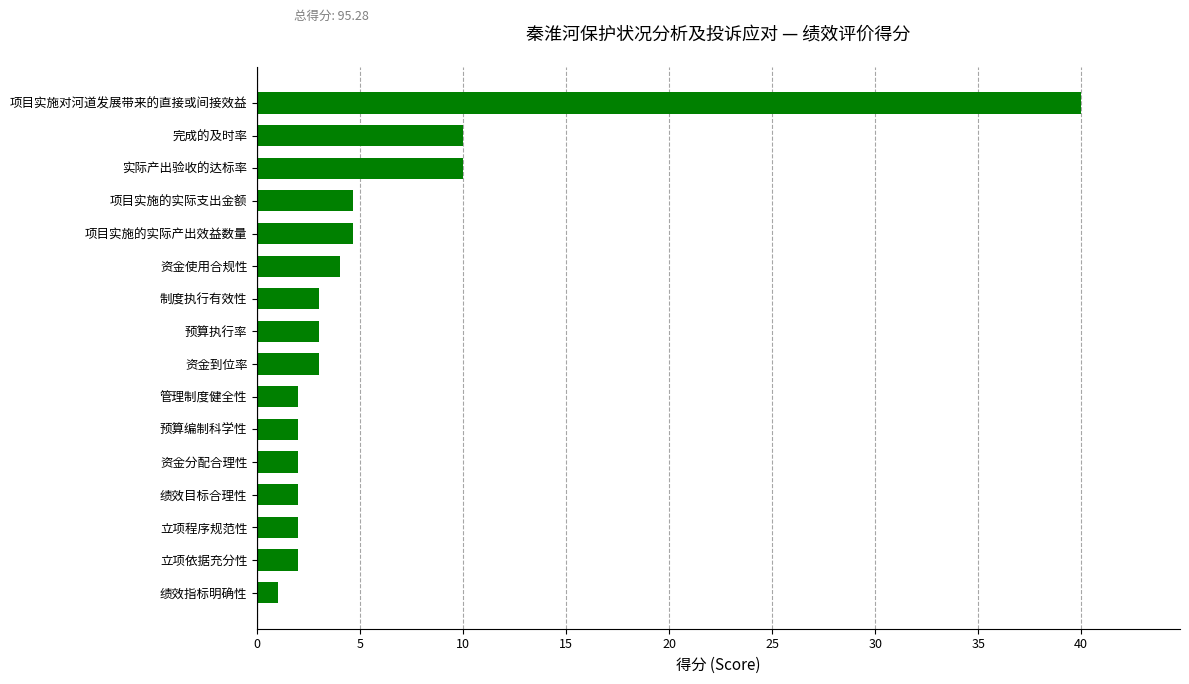

At which category does the chart reach its peak across all series?

项目实施对河道发展带来的直接或间接效益